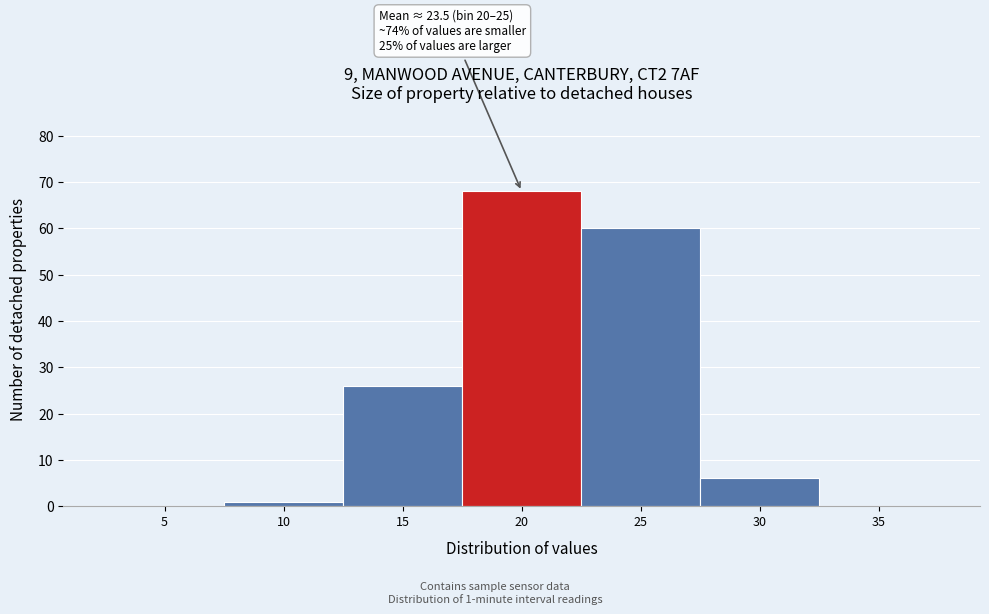

Reading right to left, extract all data points from this chart.

35=0	30=6	25=60	20=68	15=26	10=1	5=0